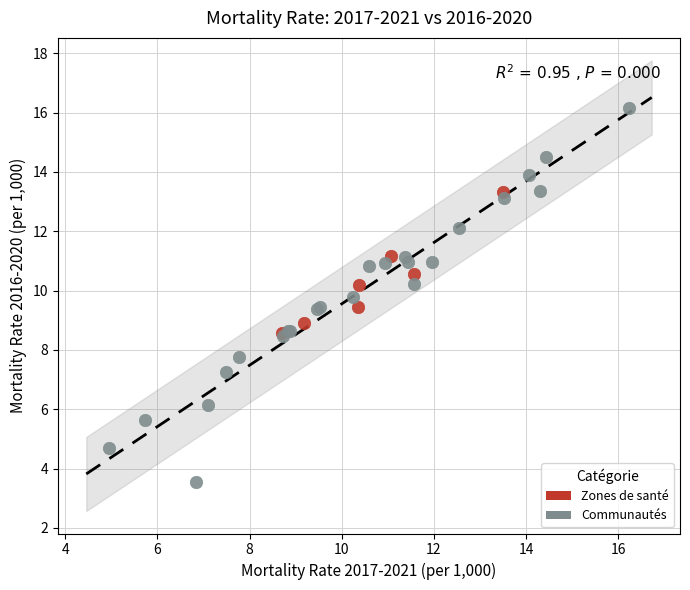

Which series contains the lowest Y value?

Communautés